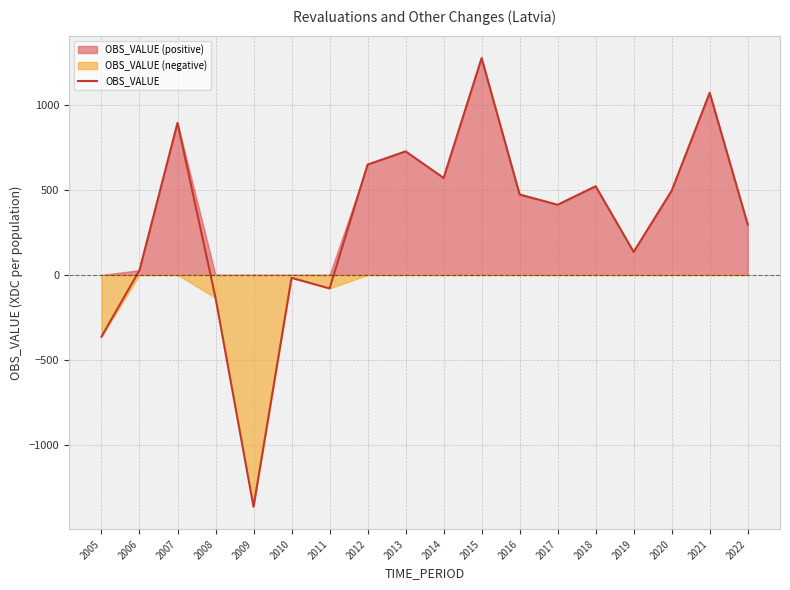

Which category has the highest value across all series?

2015